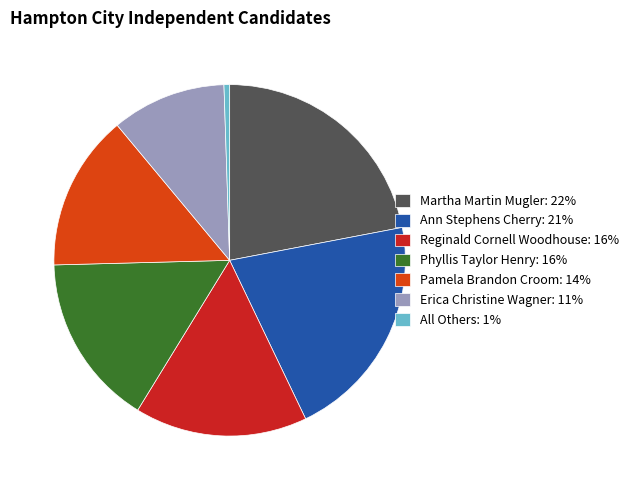

Approximately how many times larger is the value at Ann Stephens Cherry: 21% compared to Martha Martin Mugler: 22%?

0.9